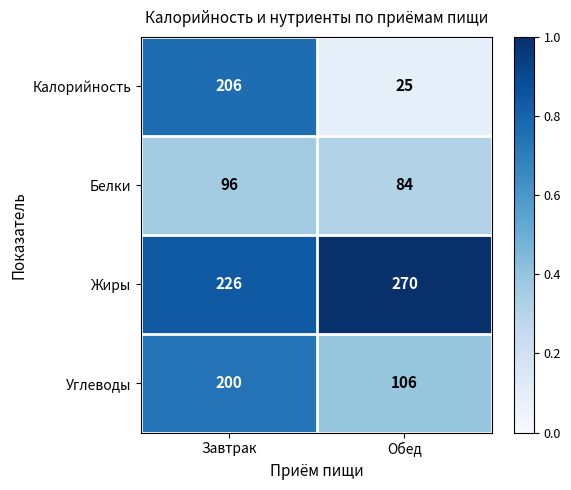

The value of Белки at Обед is 84. True or false?

True